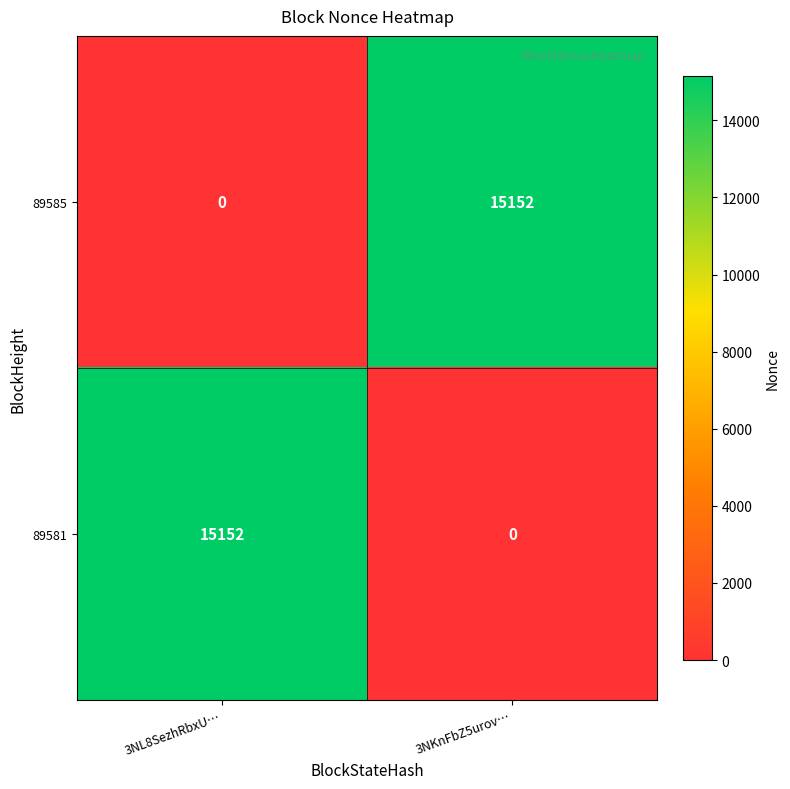

What is the spread (max minus min) of values at 3NKnFbZ5urov…?

15152